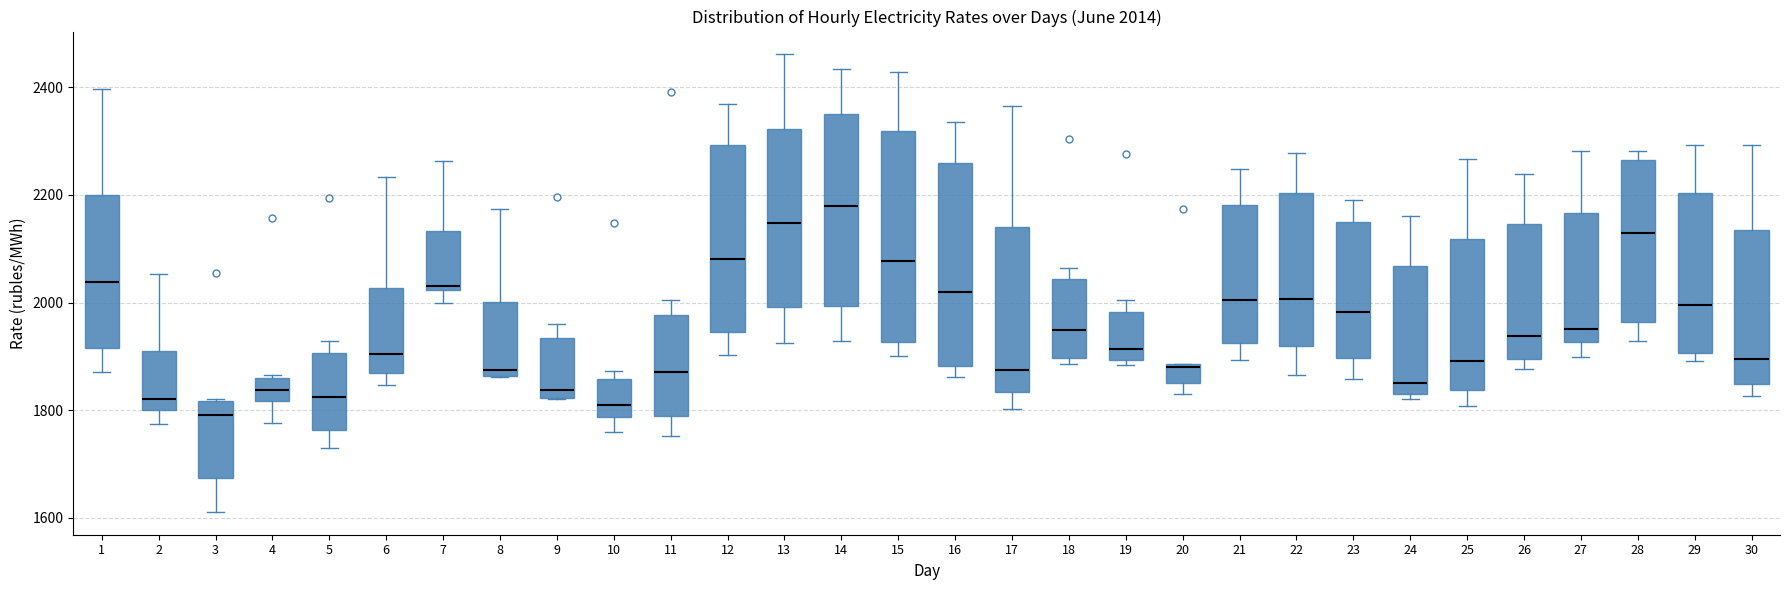

Which box's median line is the highest?

14